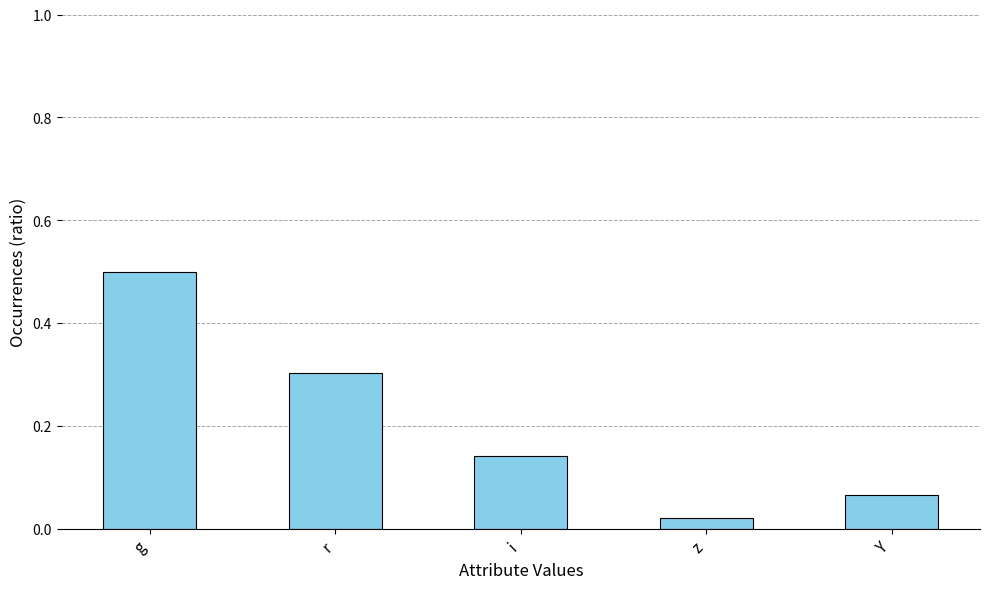

Does the chart contain stacked bars?

No